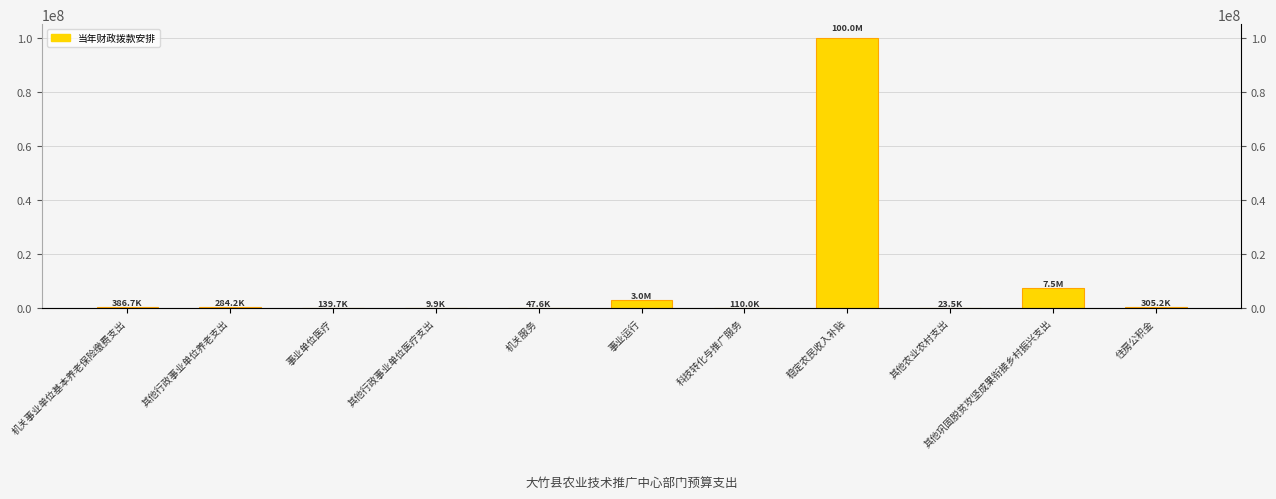

Where is the data nearest to the value 50004968?

其他巩固脱贫攻坚成果衔接乡村振兴支出